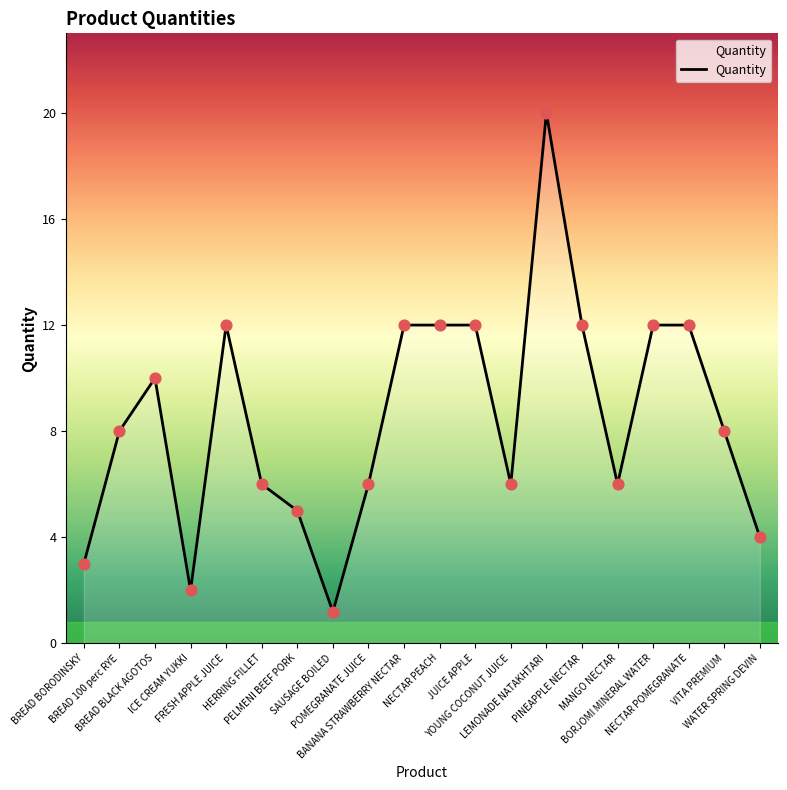

What is the maximum value shown in the chart?

20.0